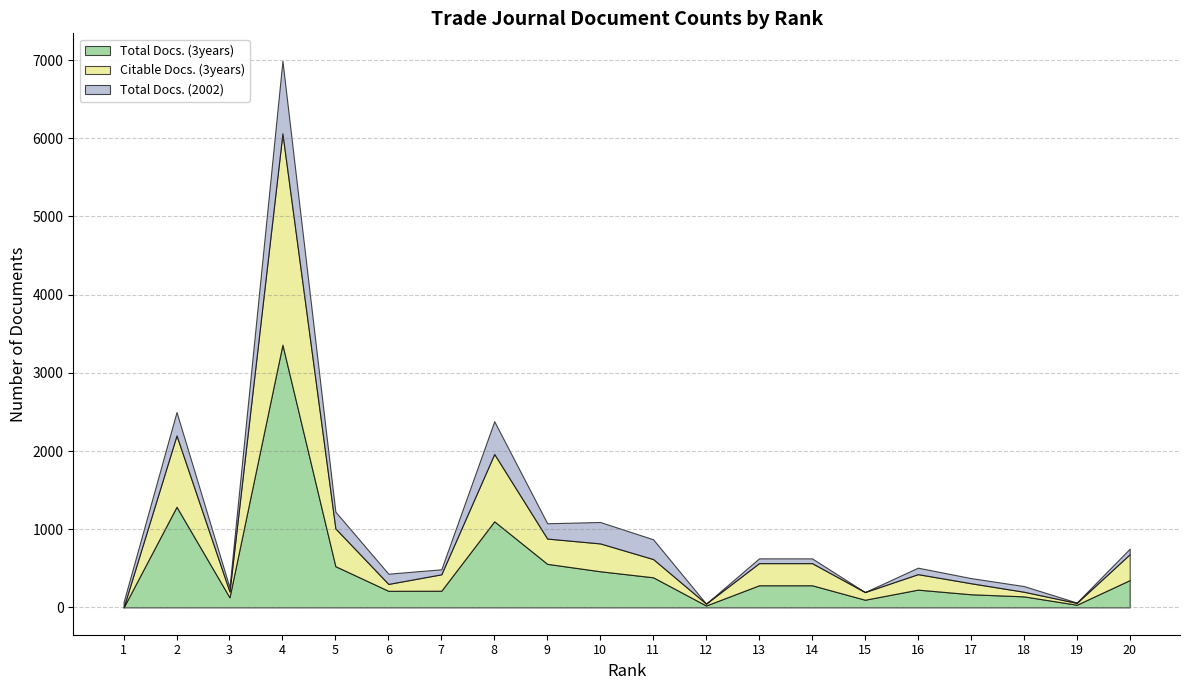

How many positive values does the Total Docs. (3years) series have?

19